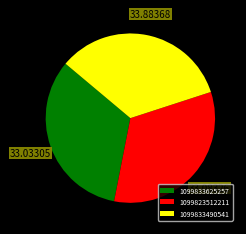

Is it true that 1099833625257 is 18% of the pie?

False